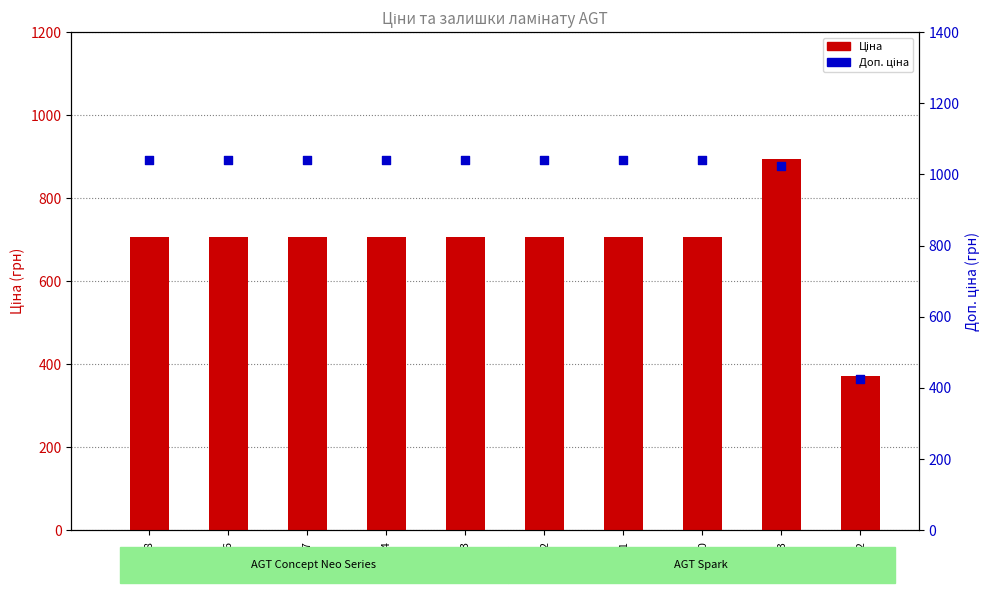

Which series has the largest total across all categories?

Доп. ціна